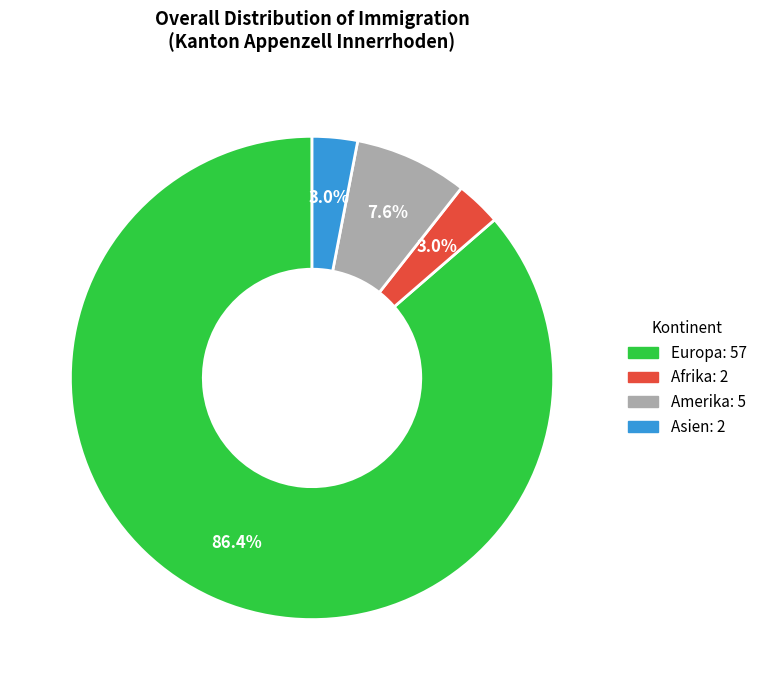

Combined, do Europa and Amerika account for over 50%?

Yes